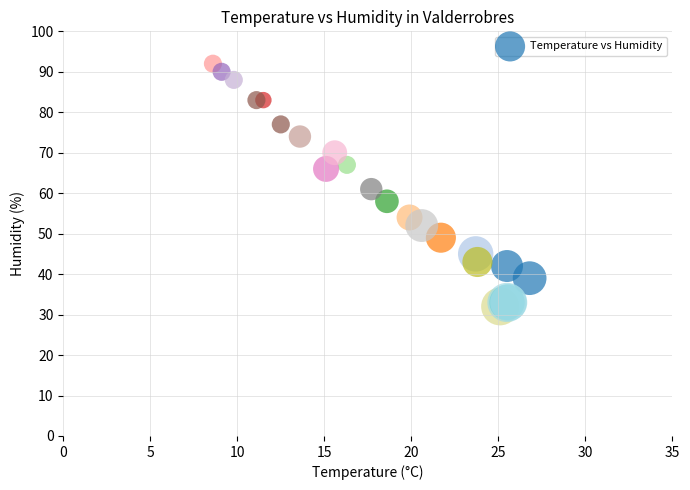

What Y value in the scatter plot is closest to 62?

61